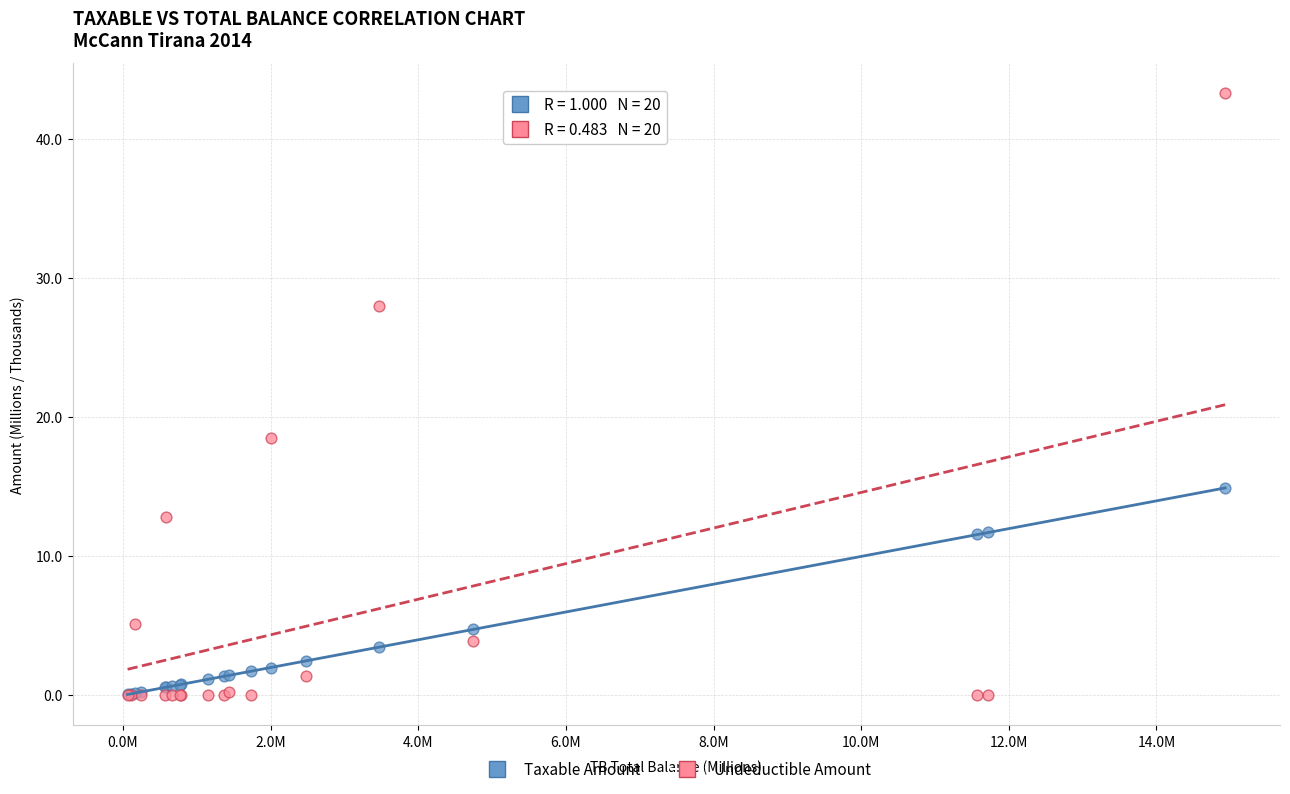

Across all series, what Y value is closest to 21?

18.5